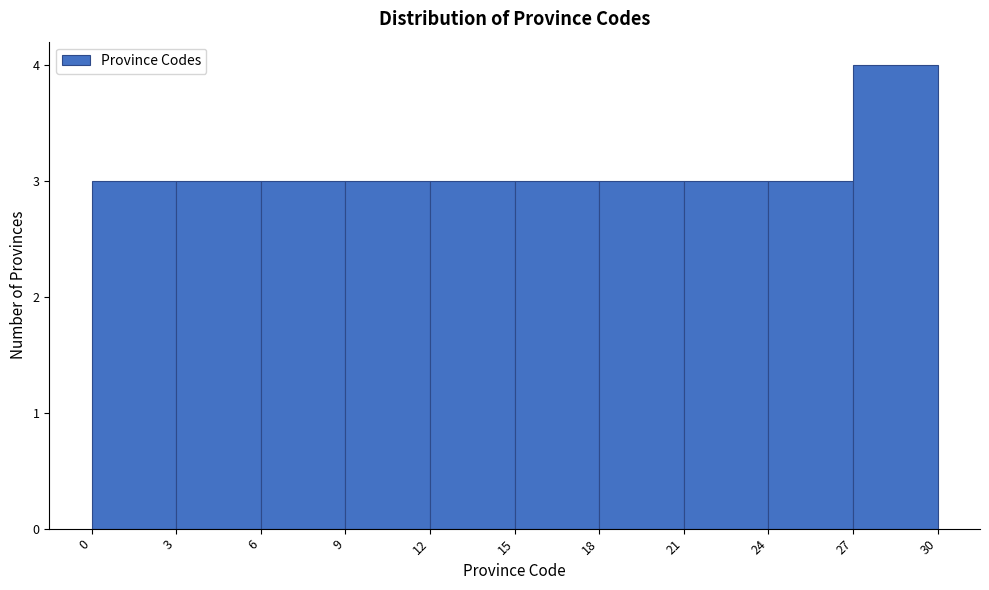

Reading left to right, list every bar in this chart as the range it spans on the x-axis followed by its height. The values are not printed on the chart, so give them approximately, as read against the axis.

0 to 3: 3
3 to 6: 3
6 to 9: 3
9 to 12: 3
12 to 15: 3
15 to 18: 3
18 to 21: 3
21 to 24: 3
24 to 27: 3
27 to 30: 4